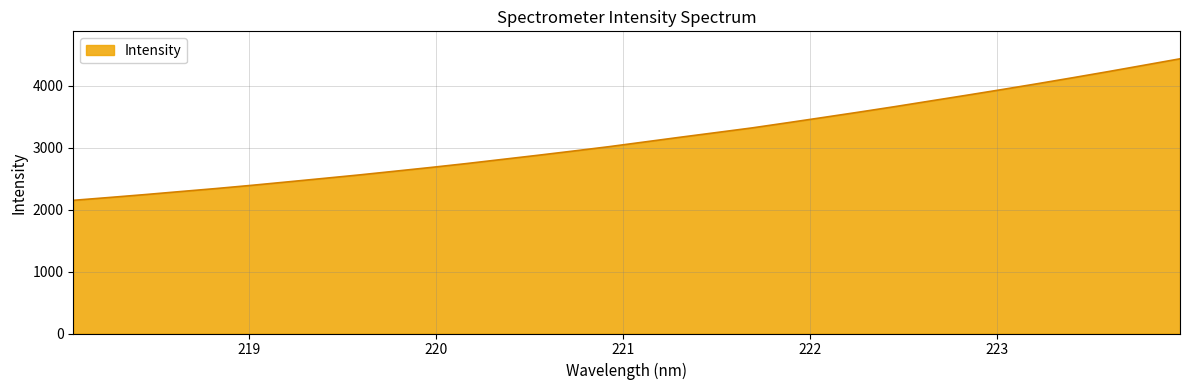

Reading left to right, what are all the values shown in this chart?

2148.3	2193.9	2240.6	2290.0	2338.7	2390.9	2446.0	2501.8	2557.9	2617.9	2678.2	2741.1	2808.1	2874.8	2943.7	3014.3	3090.6	3166.9	3241.4	3316.5	3400.3	3485.5	3571.4	3659.5	3751.1	3842.1	3934.8	4029.8	4127.1	4226.4	4328.9	4431.7